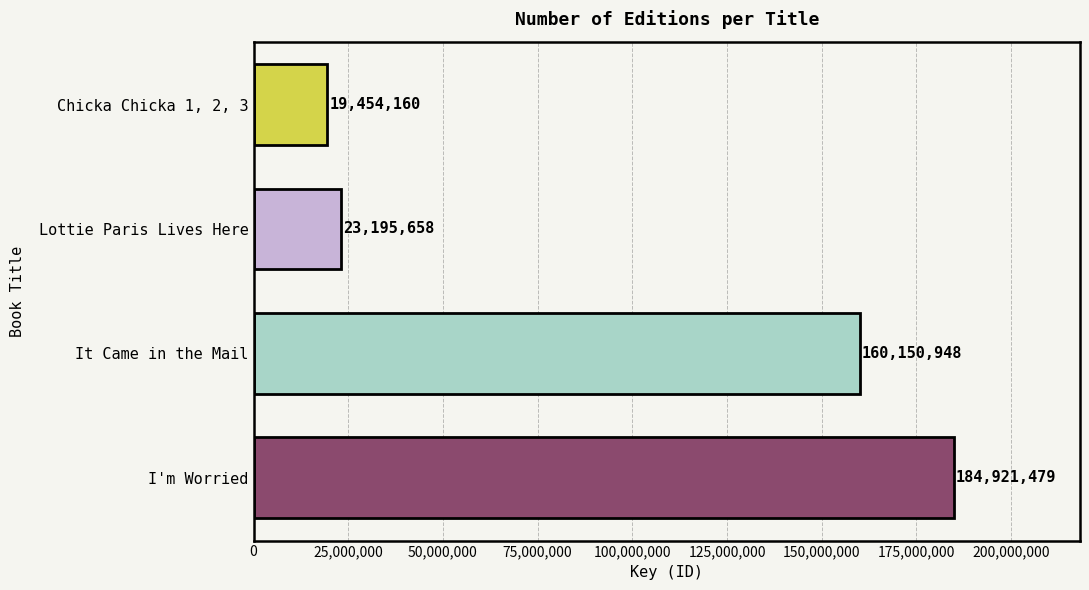

How many bars are there in total?

4